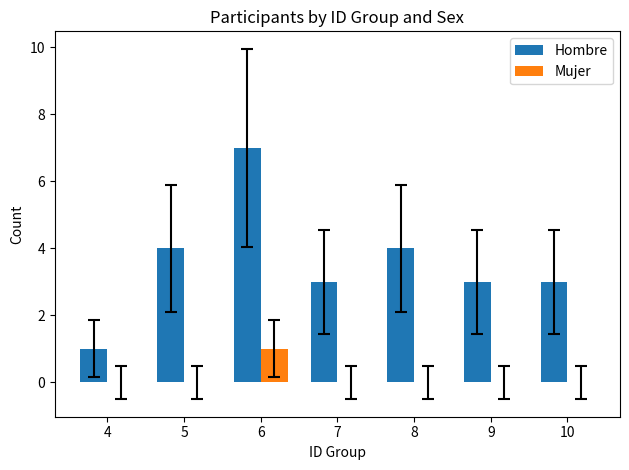

Does the chart contain stacked bars?

No